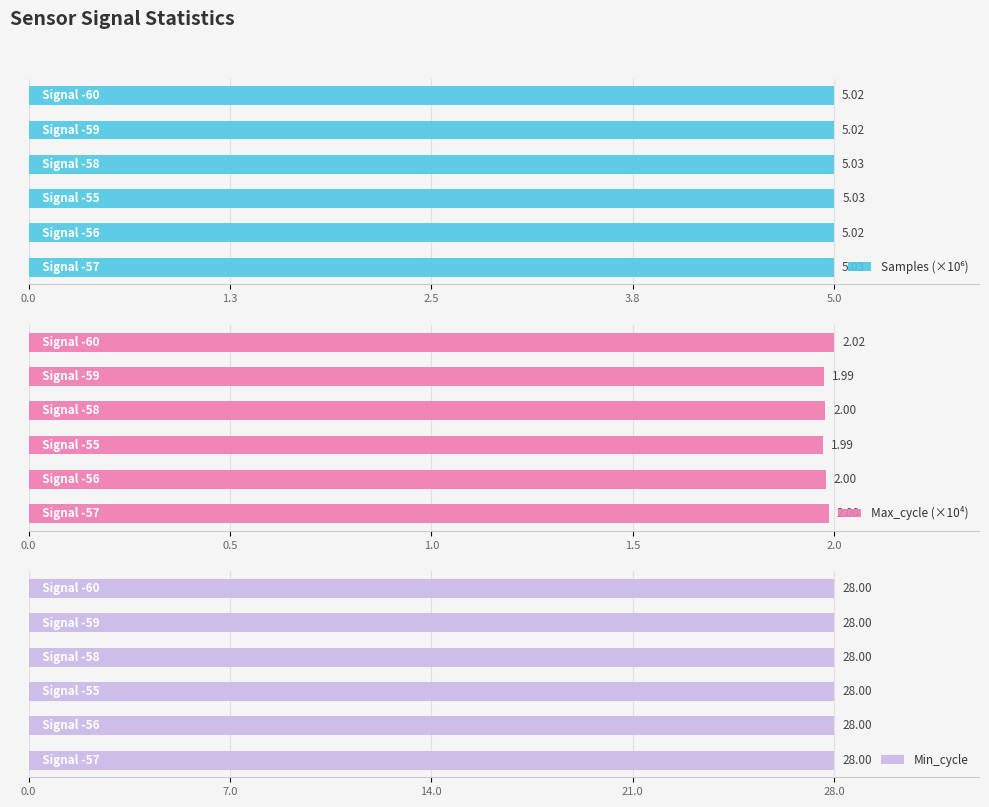

Are the bars grouped side by side (vs. stacked)?

Yes